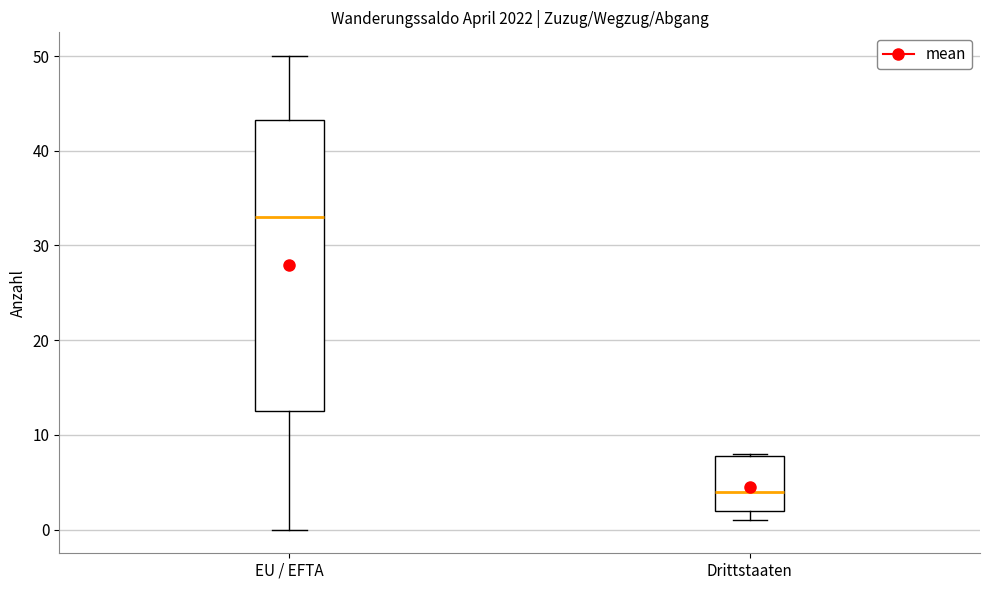

Which box's median line is the highest?

EU / EFTA